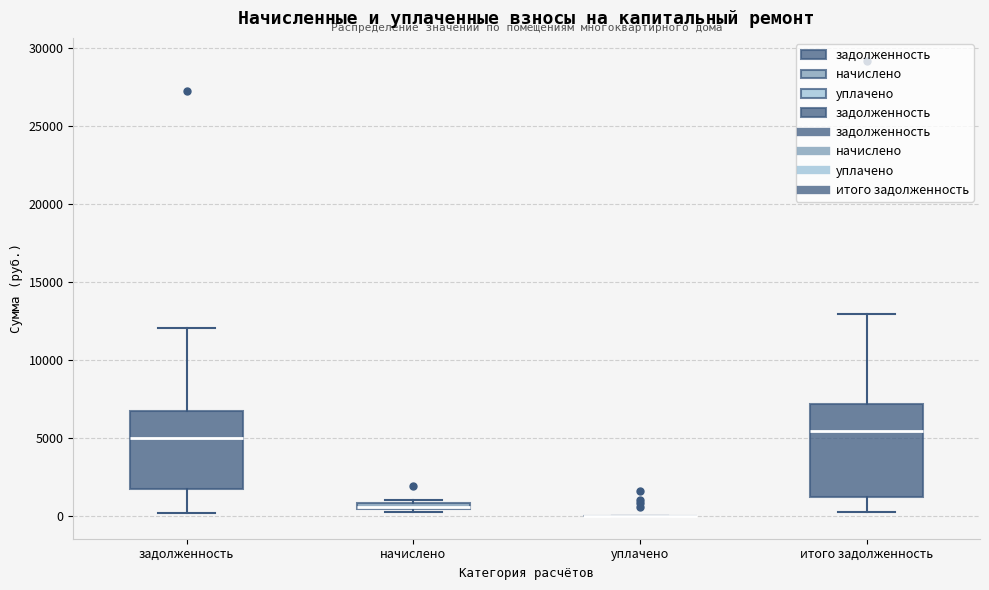

Where is the upper edge of the box for начислено on the y-axis? The values are not printed on the chart, so give them approximately, as read against the axis.

1000